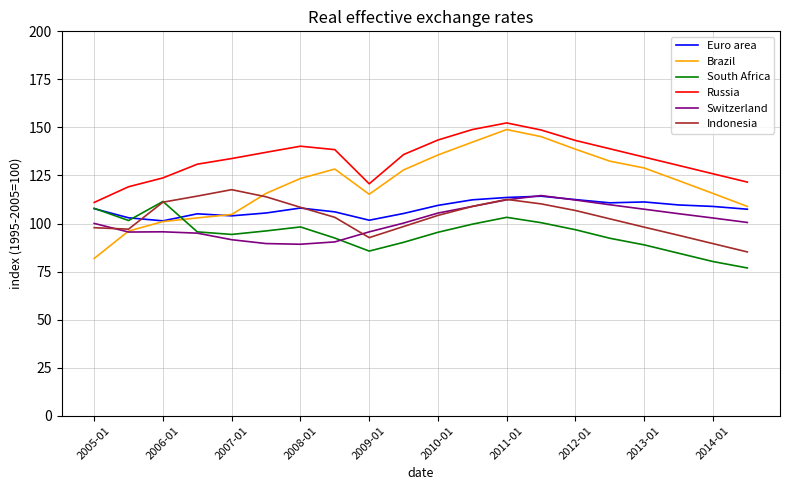

What is the lowest value of the Euro area series?

101.4